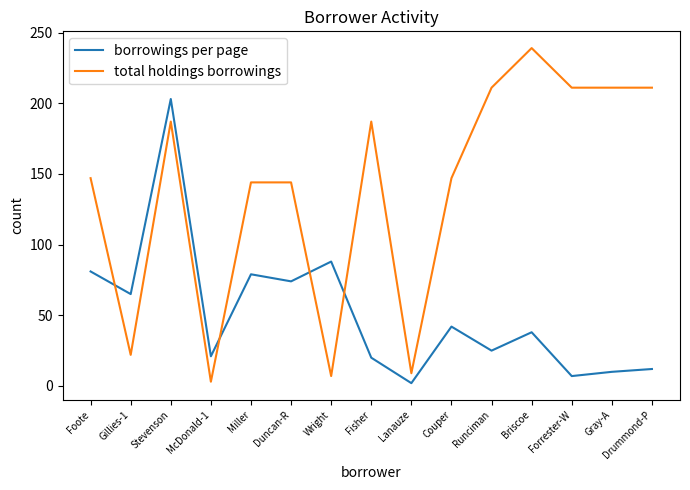

At which category is the sum across all series the highest?

Stevenson